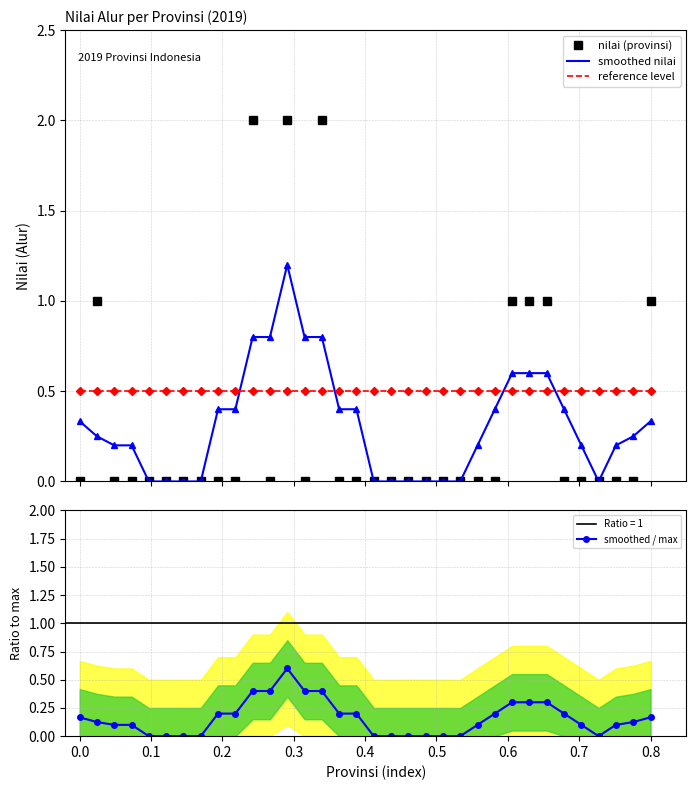

What is the highest value of the nilai (provinsi) series?

2.0